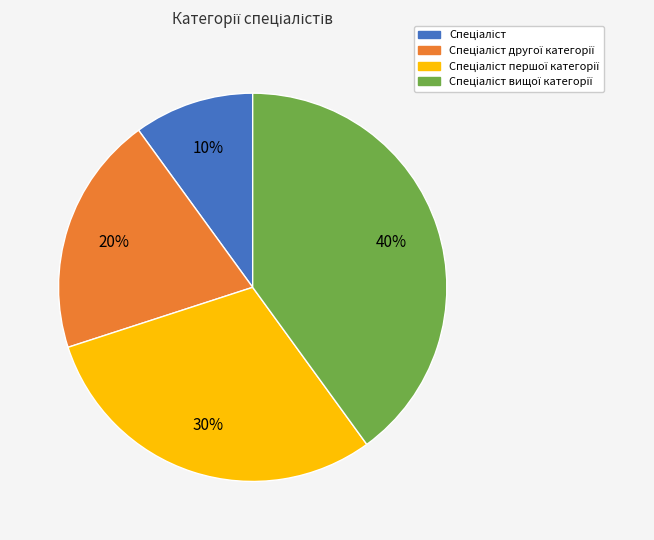

To the nearest percent, what is the difference between the largest and smallest slice percentages?

30%